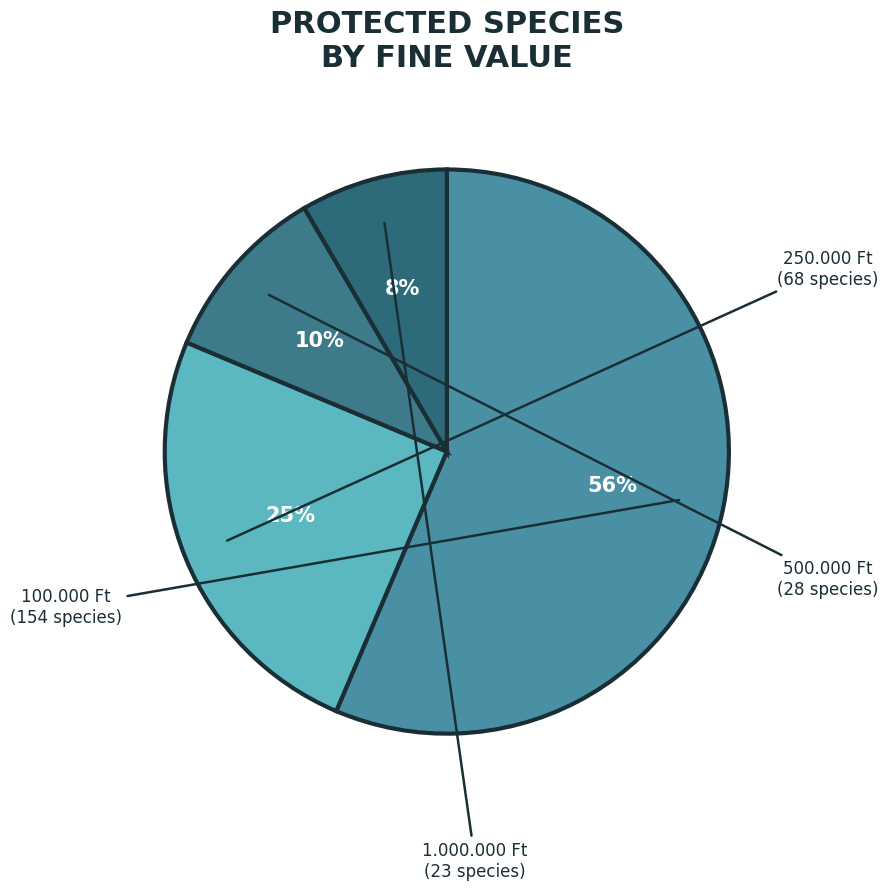

Combined, do 250.000 Ft and 500.000 Ft account for over 50%?

No